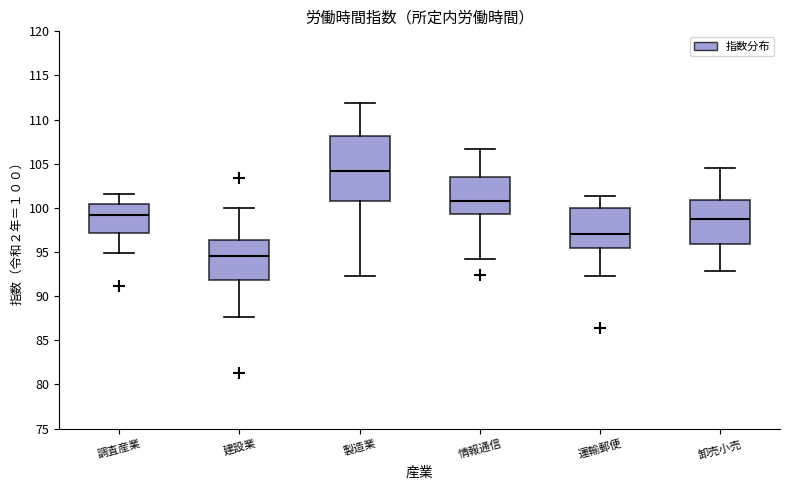

Which box is the tallest, from its lower edge to its upper edge?

製造業